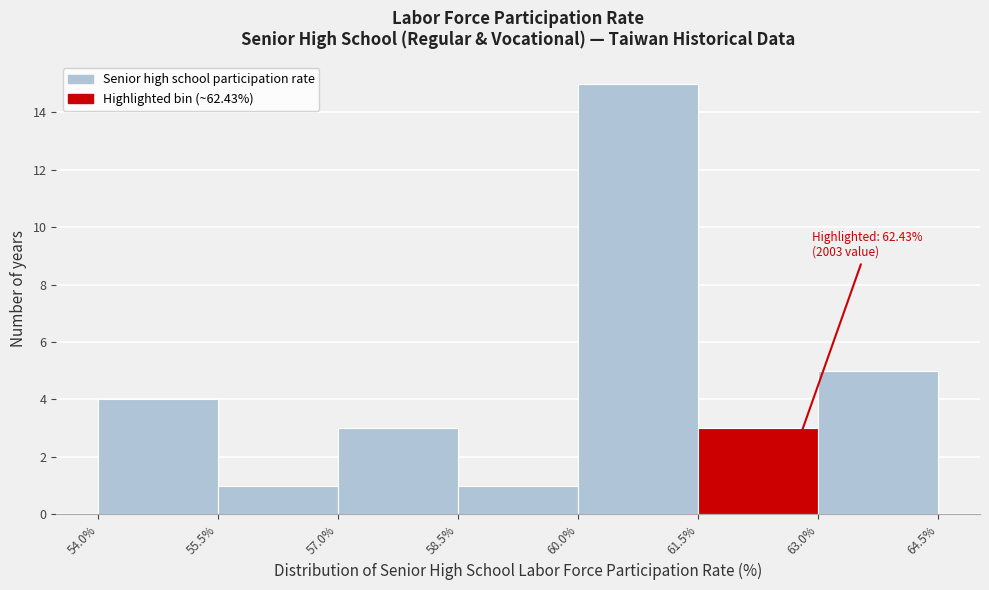

Which range on the x-axis has the tallest bar?

60.0% to 61.5%